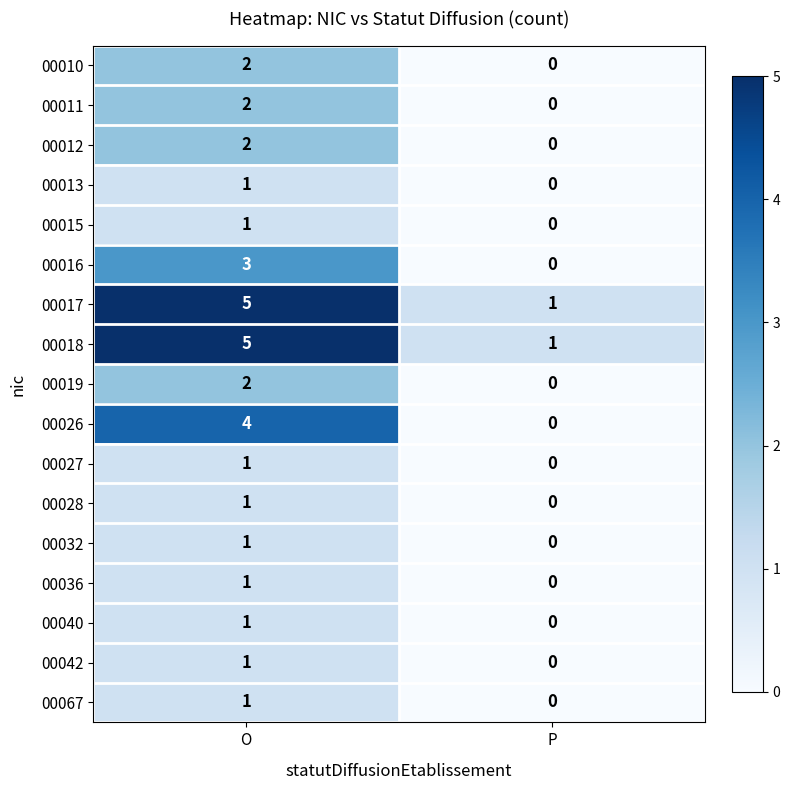

At which category does the chart reach its peak across all series?

O